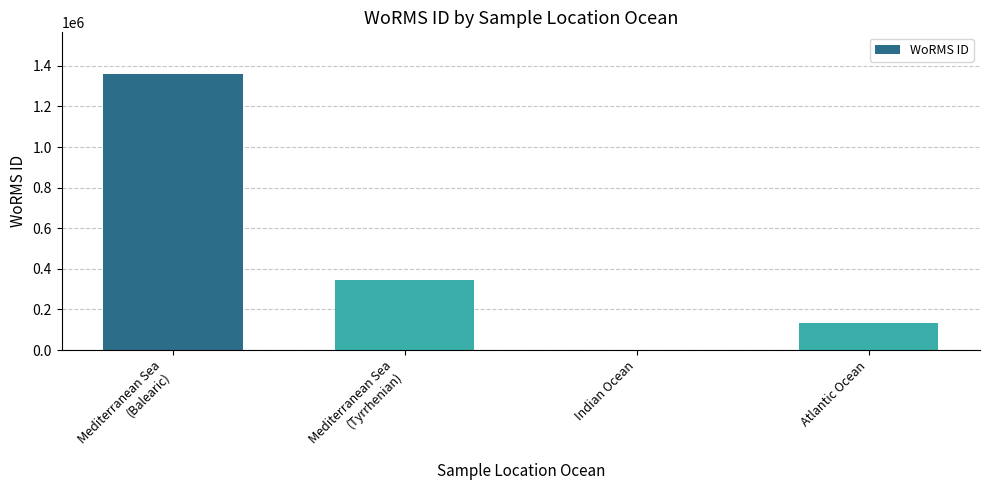

How many positive values are there?

3